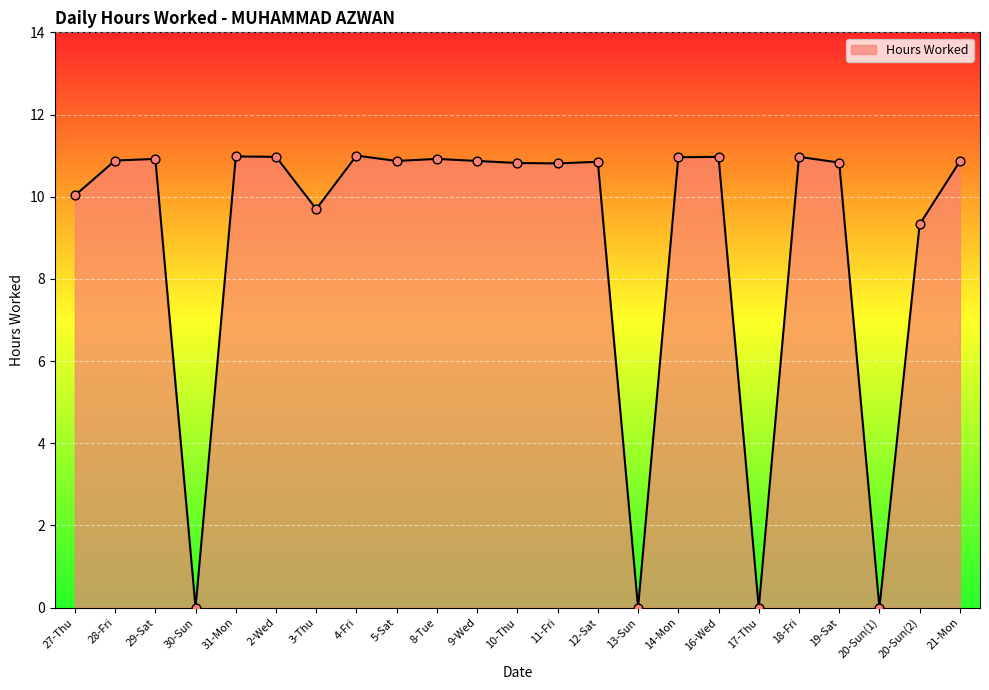

What is the change in value from 27-Thu to 30-Sun?

-10.0